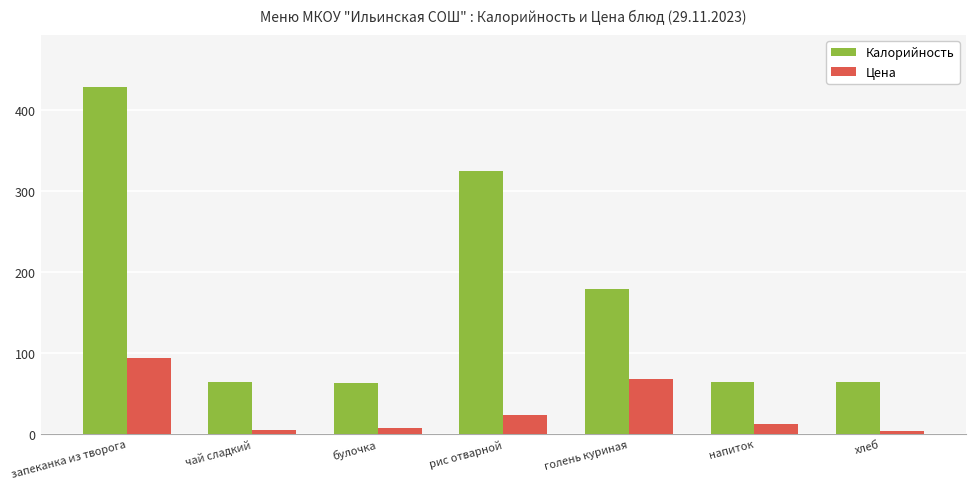

At рис отварной, list the series in order from largest to smallest.

Калорийность, Цена